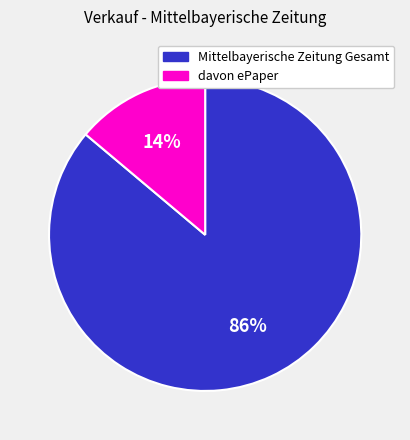

Count the number of slices in the pie.

2